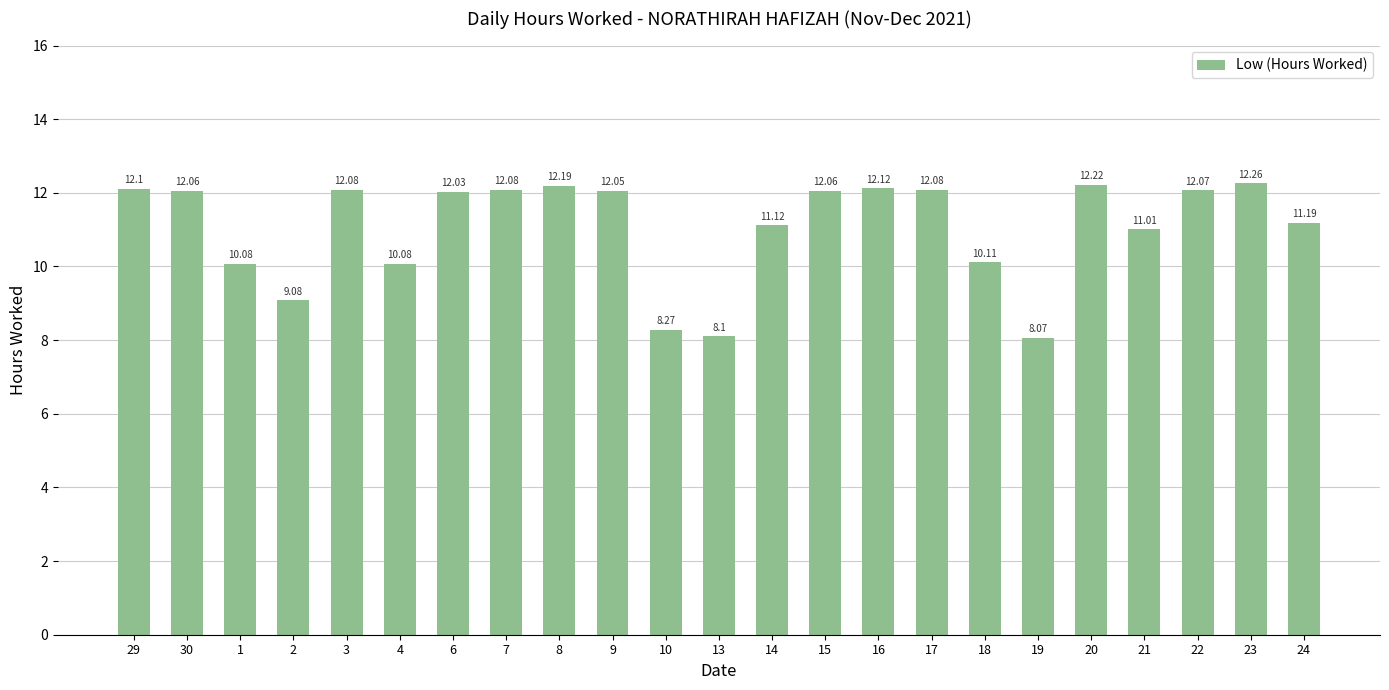

Does the chart contain any negative values?

No